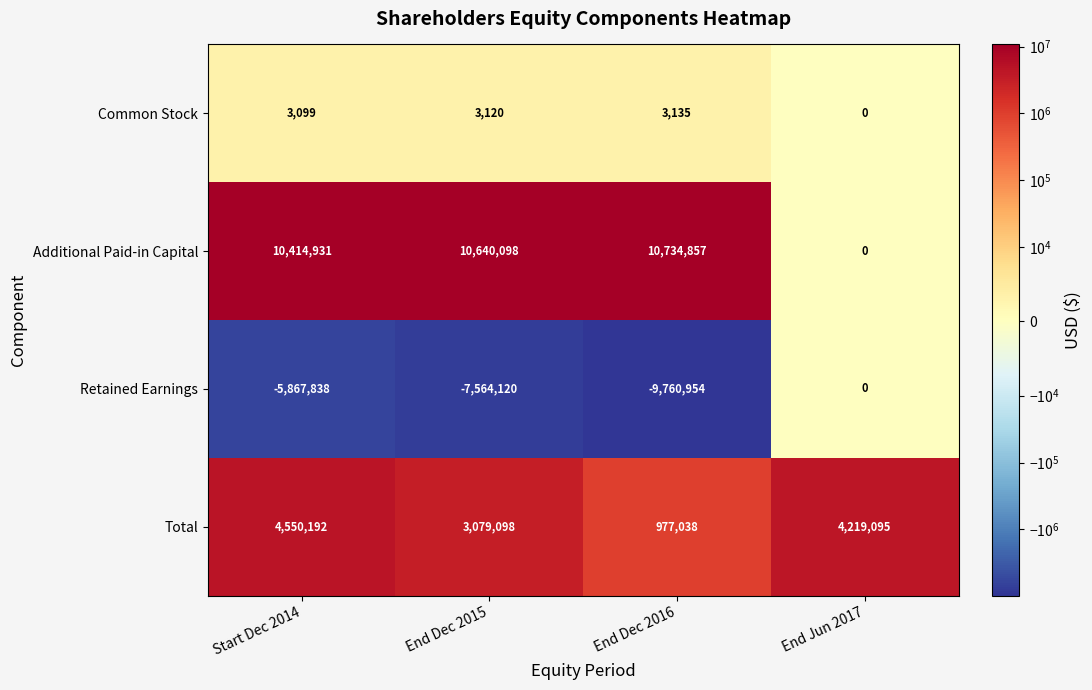

The value of Additional Paid-in Capital at End Jun 2017 is 0. True or false?

True